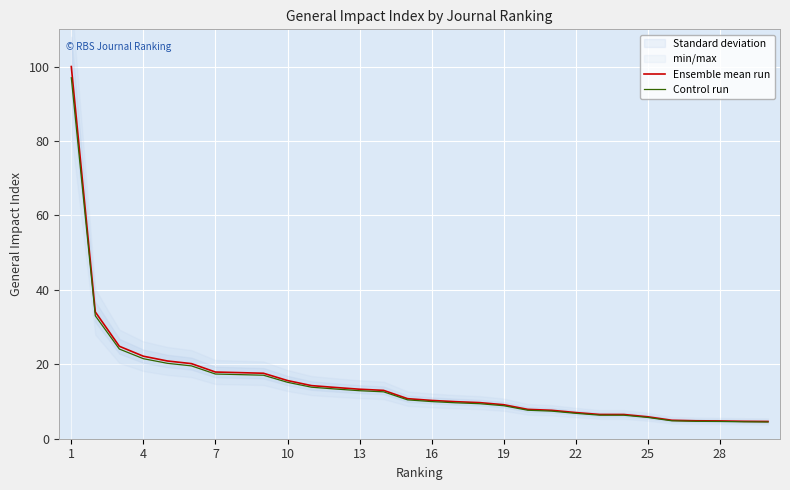

Which category has the highest value in the Ensemble mean run series?

1